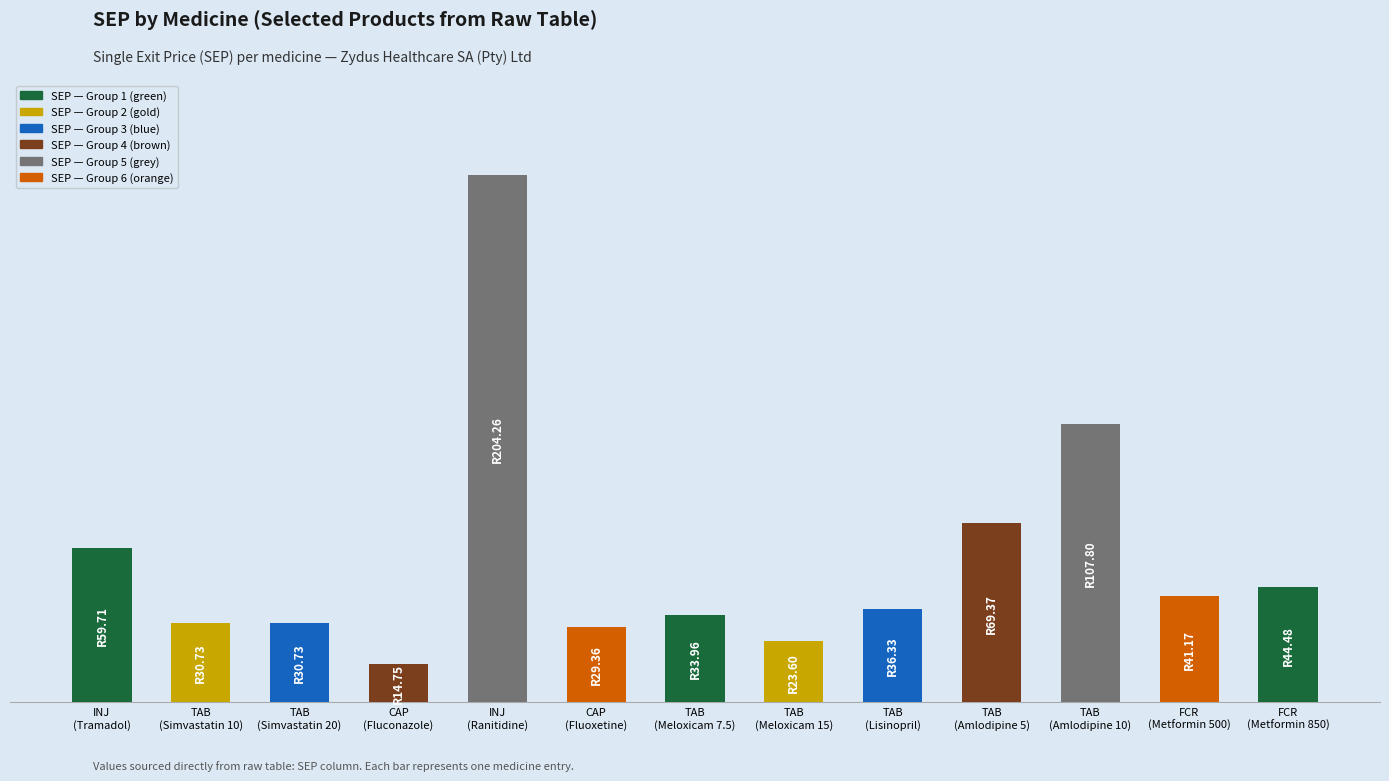

Are the bars horizontal?

No